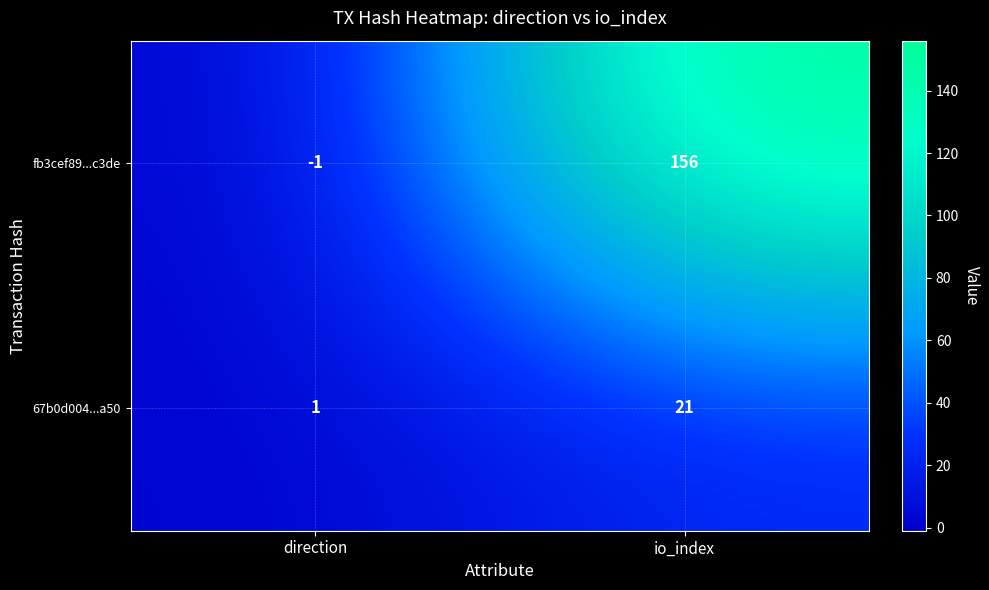

At which label does fb3cef89...c3de reach its minimum?

direction